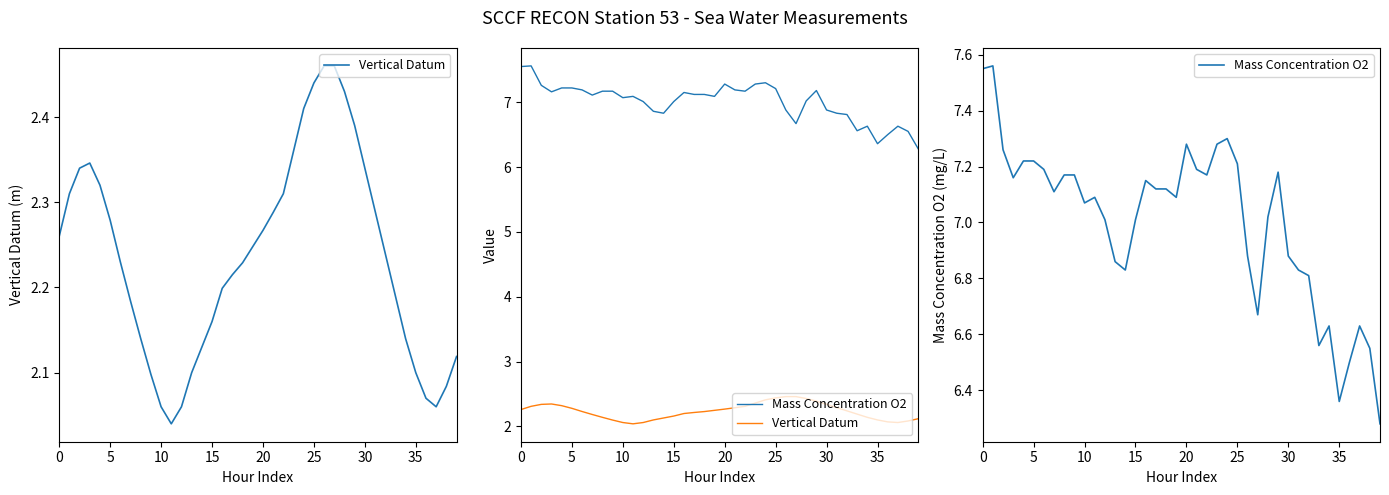

True or false: Mass Concentration O2 and Vertical Datum cross at least once.

False